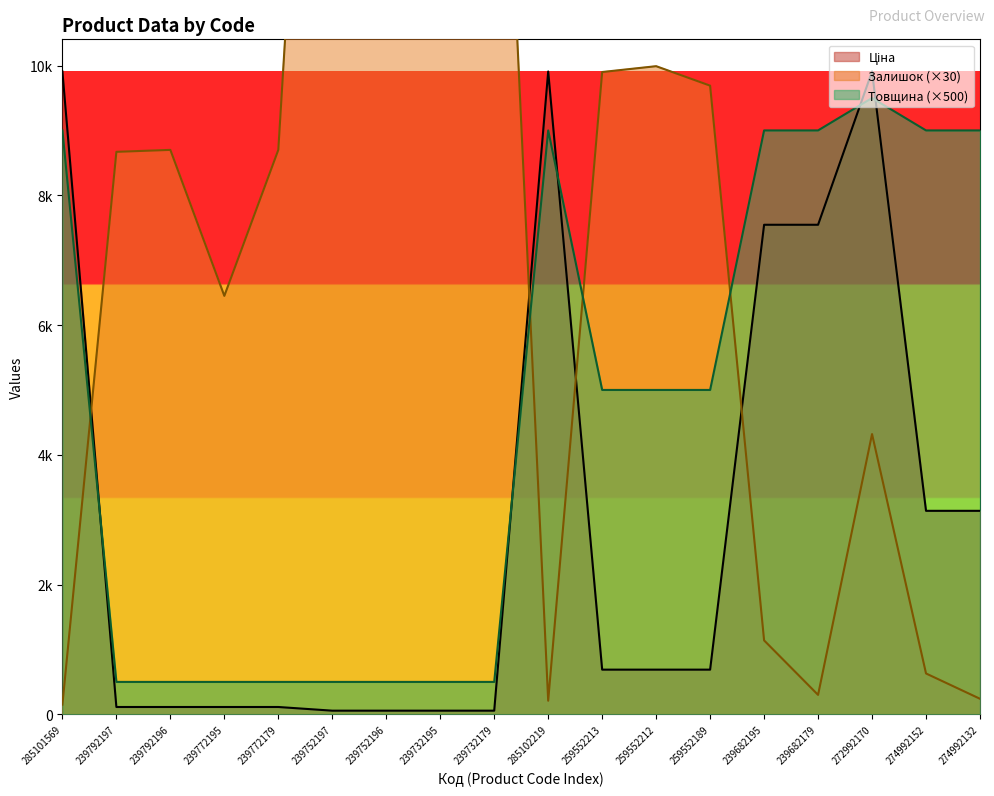

True or false: Залишок has a value of 4320.0 at 272992170.

True